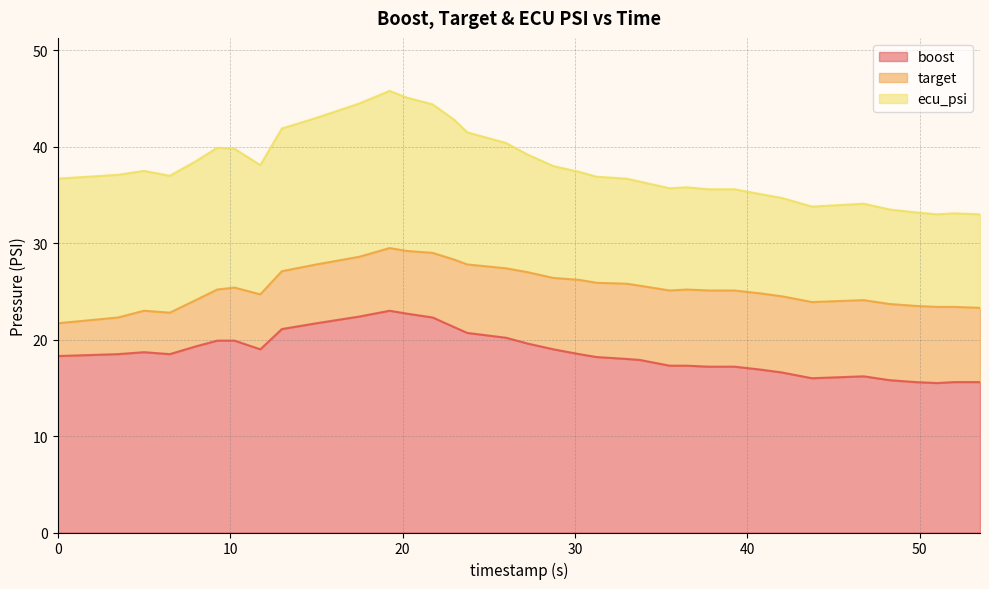

True or false: boost and target intersect in this chart.

False